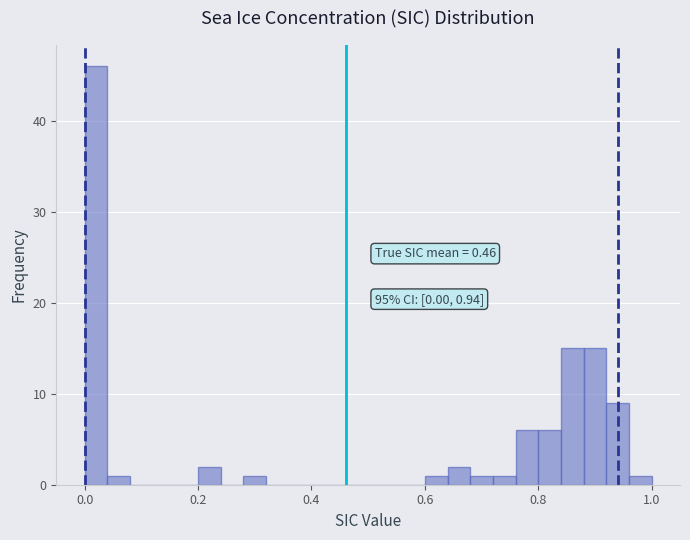

Read against the x-axis, roughly where is the centre of the tallest bar?

0.02